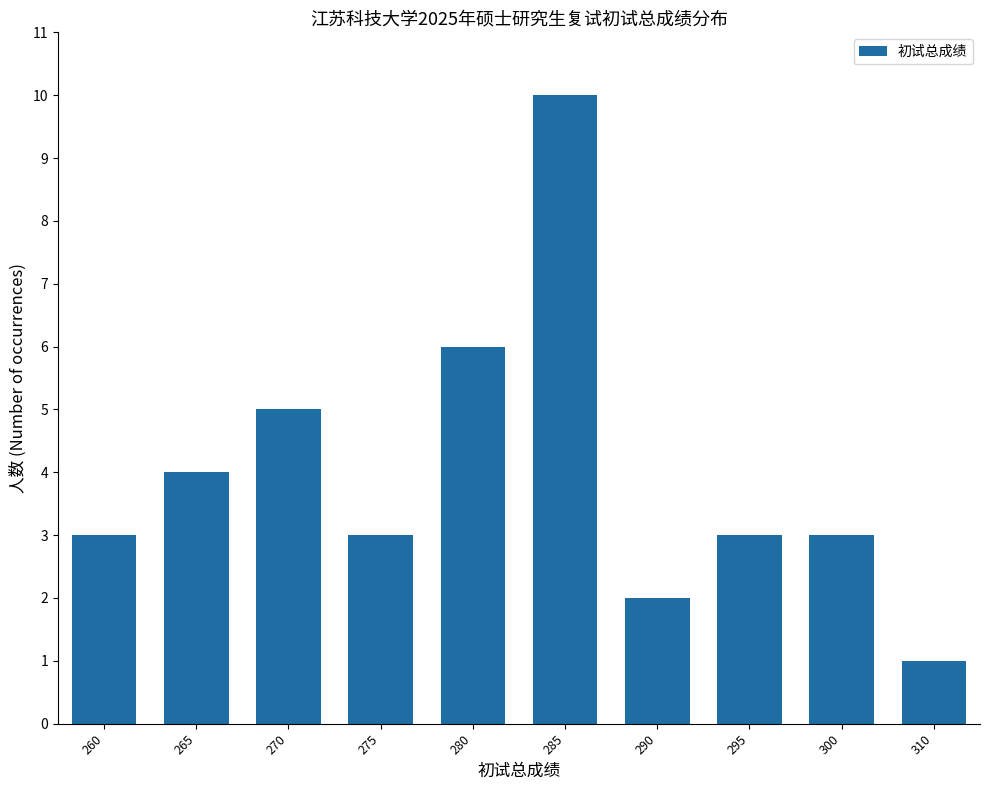

What is the difference between the maximum and second lowest values?

8